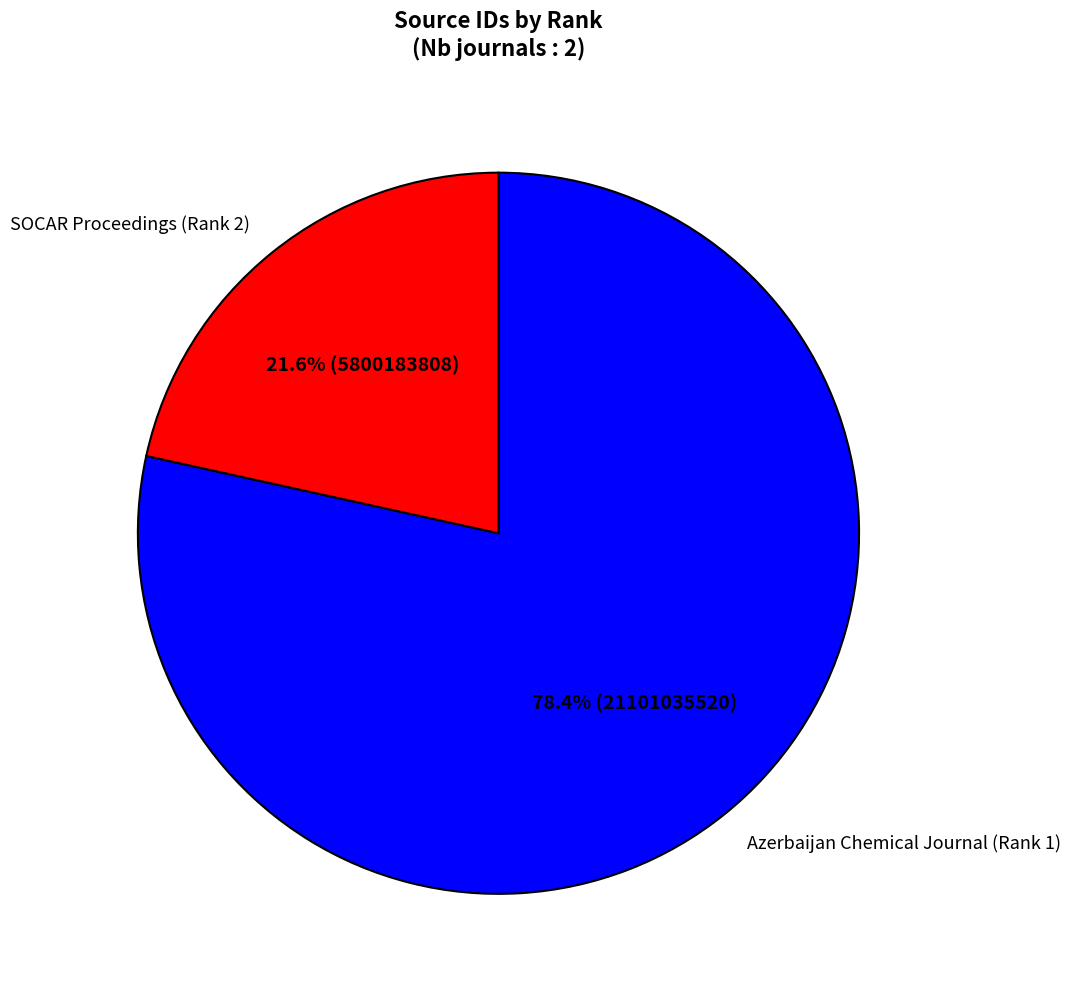

Do Azerbaijan Chemical Journal (Rank 1) and SOCAR Proceedings (Rank 2) together represent more than half of the pie?

Yes